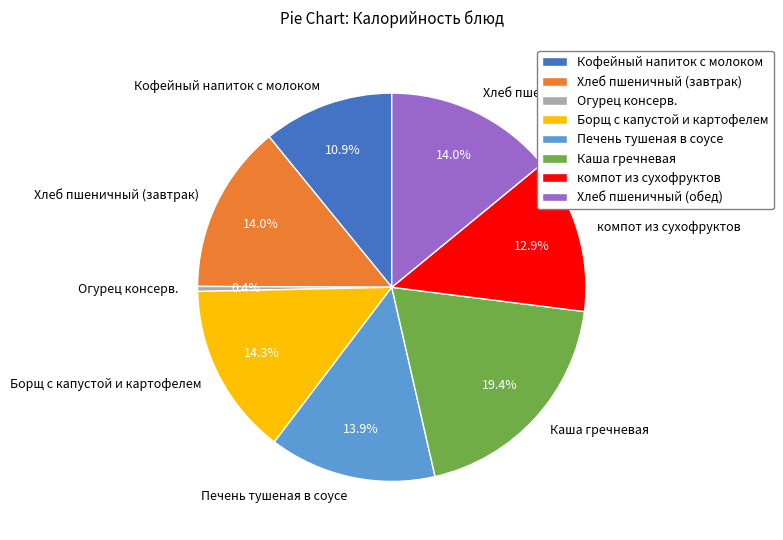

Does any single category account for the majority?

No